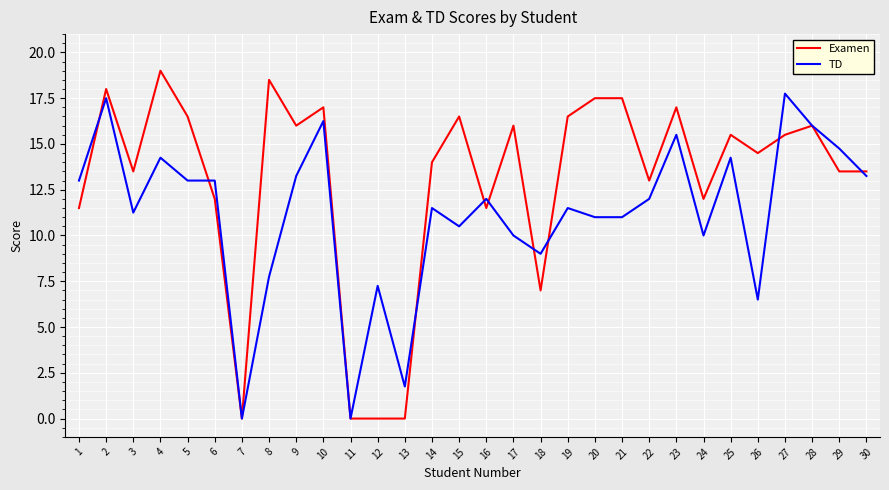

After their last crossing, which series has the higher values: TD or Examen?

Examen